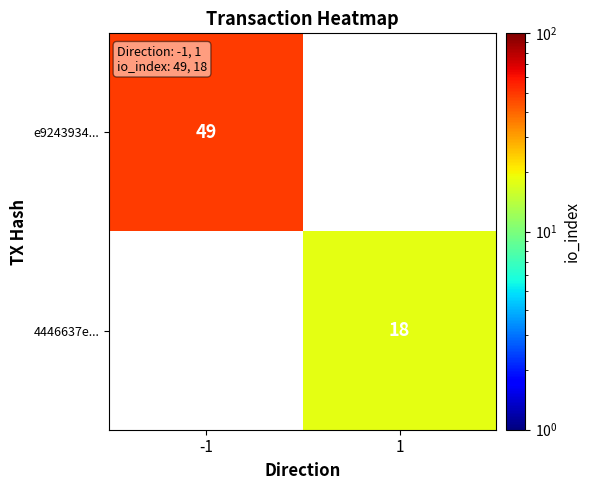

The value of 4446637e... at 1 is 11. True or false?

False